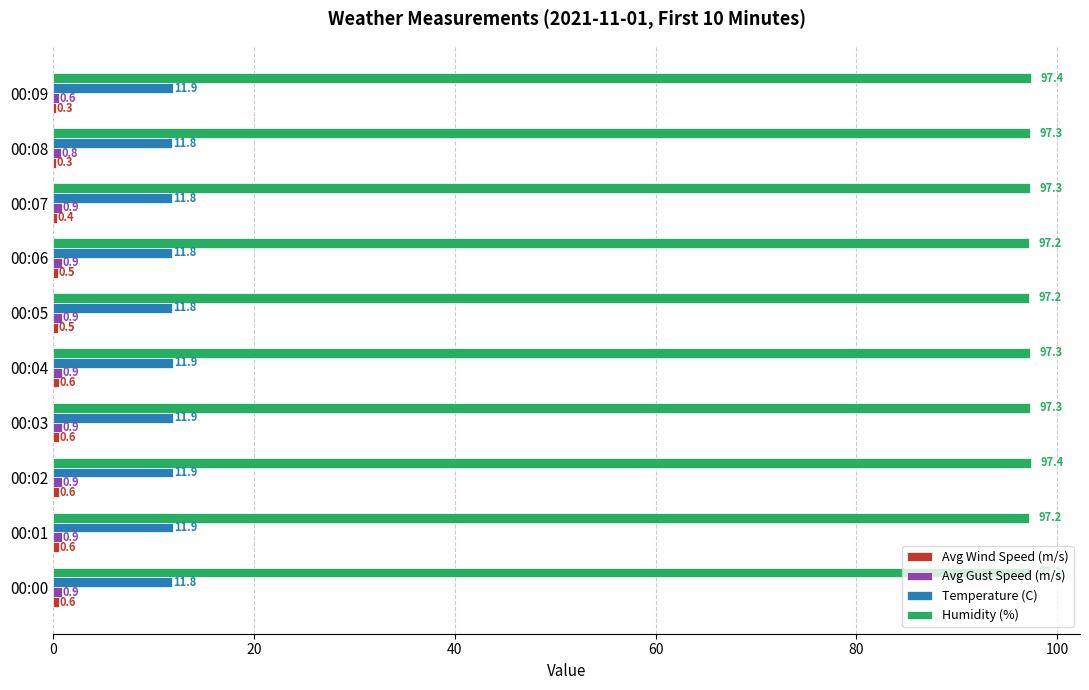

Is it true that Temperature (C) equals 11.8 at 00:08?

True